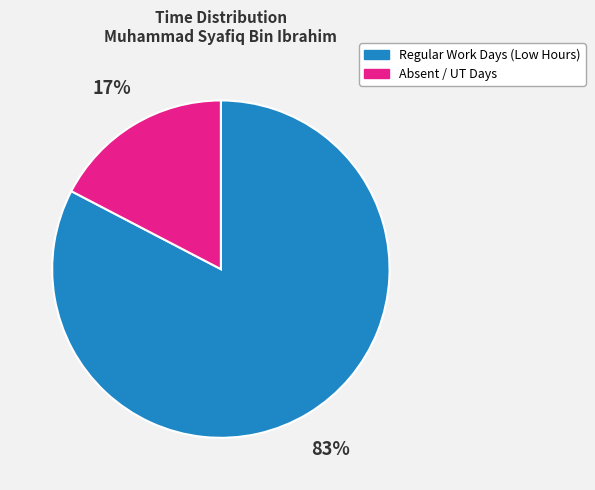

How many slices are in this pie chart?

2